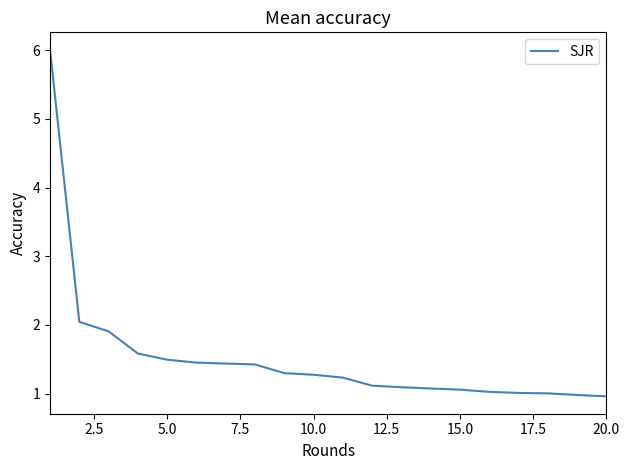

What is the maximum value shown in the chart?

6.0